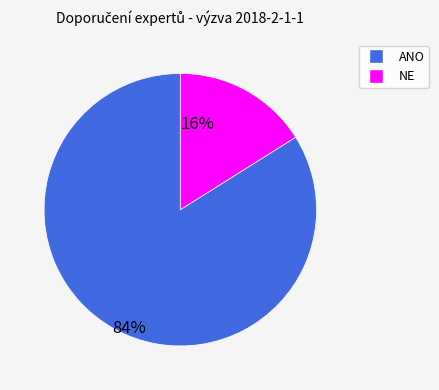

Is there a majority slice in this chart?

Yes